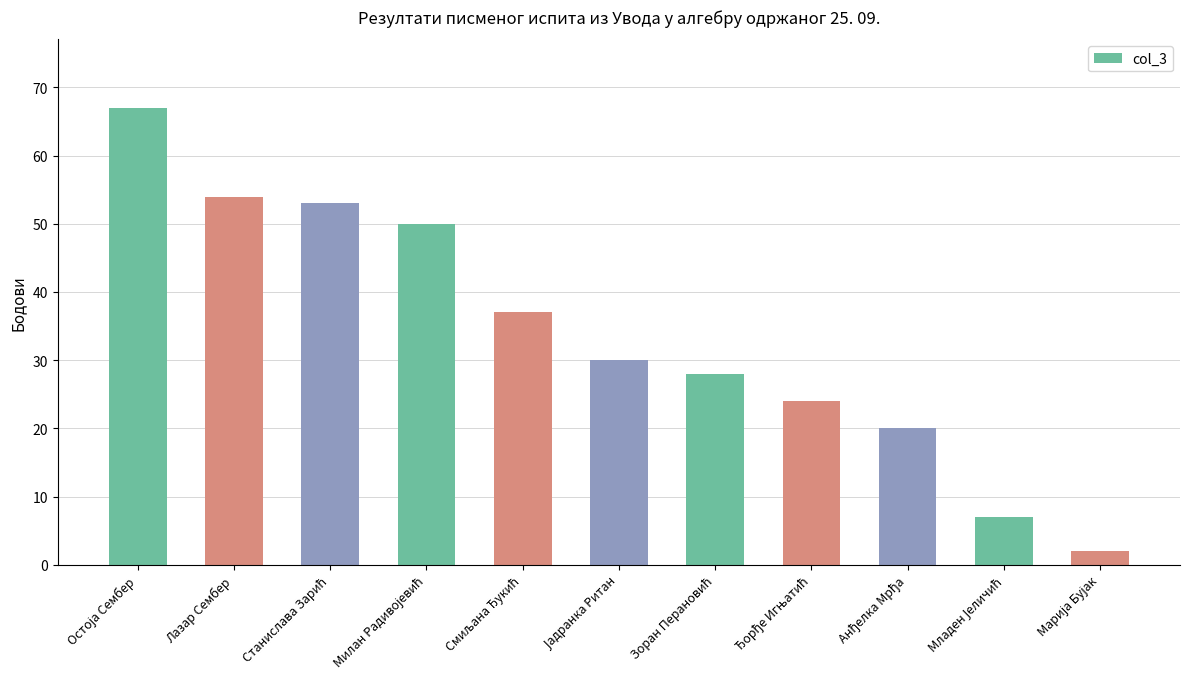

What is the maximum value shown in the chart?

67